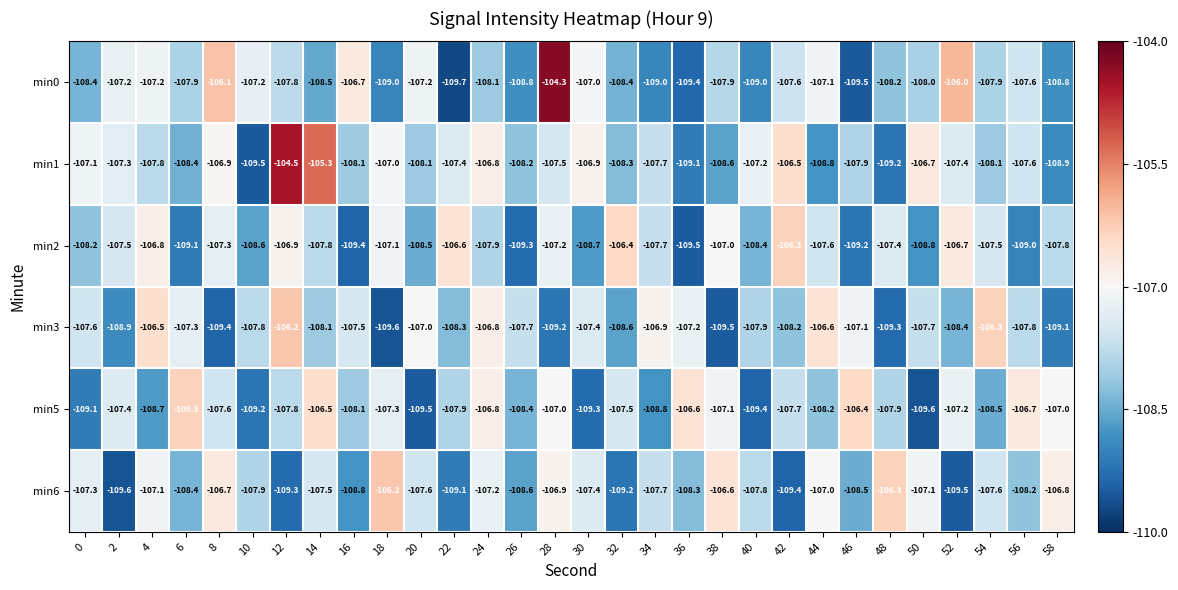

Where does the min3 series first go above -107?

4